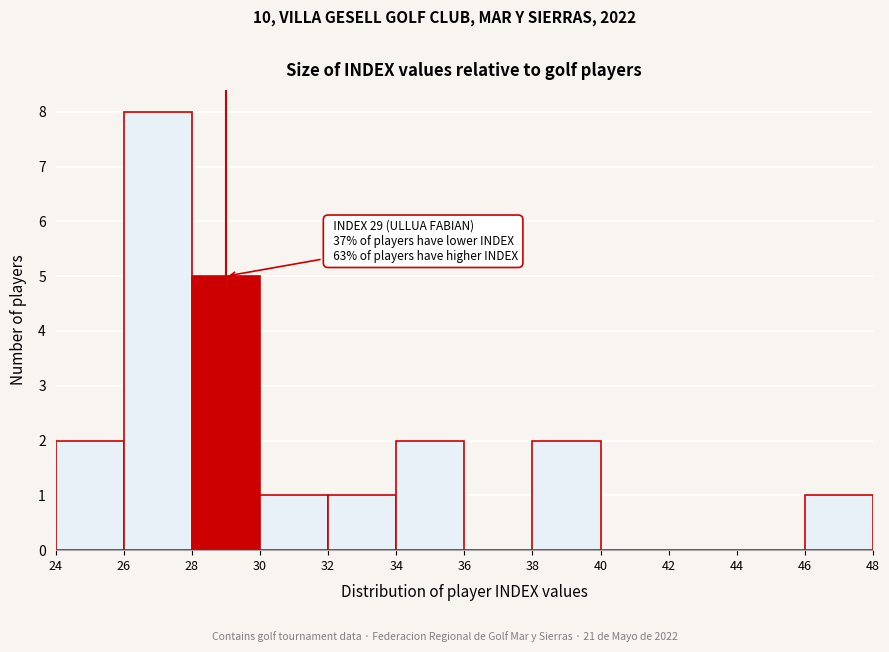

Which range on the x-axis has the tallest bar?

26 to 28